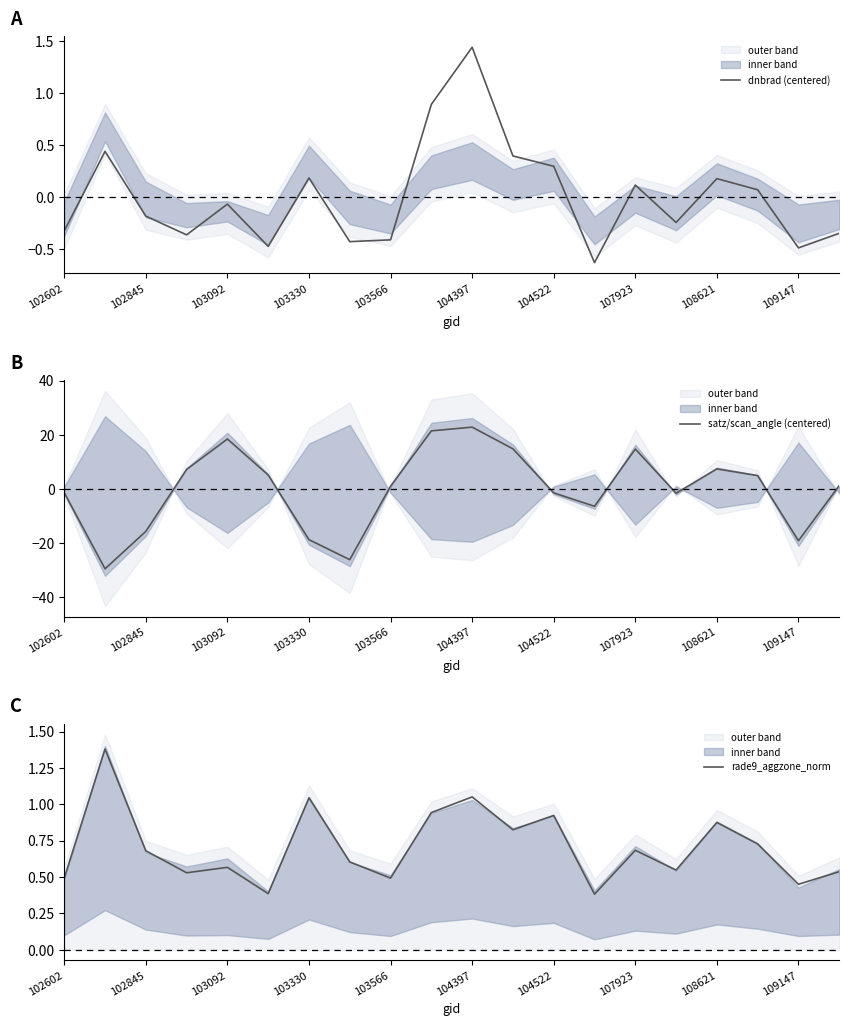

Which series has the largest total across all categories?

rade9_aggzone_norm